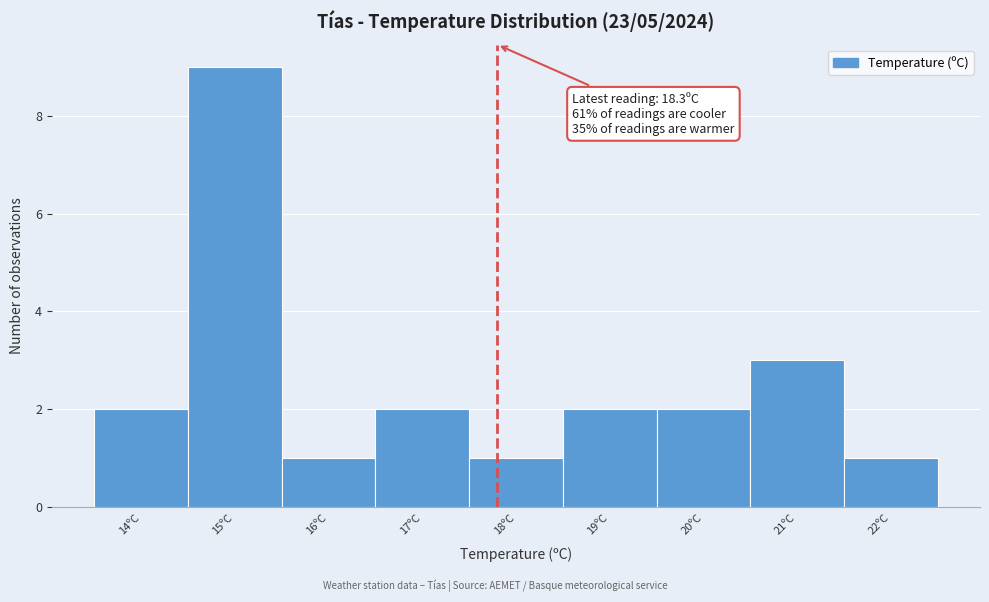

Reading right to left, what are all the values shown in this chart?

22ºC=1	21ºC=3	20ºC=2	19ºC=2	18ºC=1	17ºC=2	16ºC=1	15ºC=9	14ºC=2